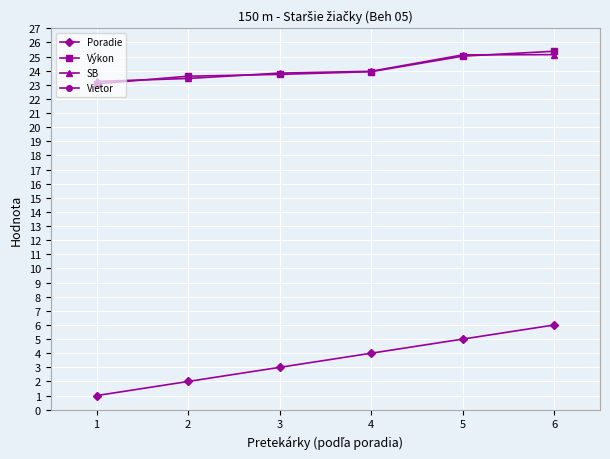

True or false: Vietor and Výkon intersect in this chart.

False